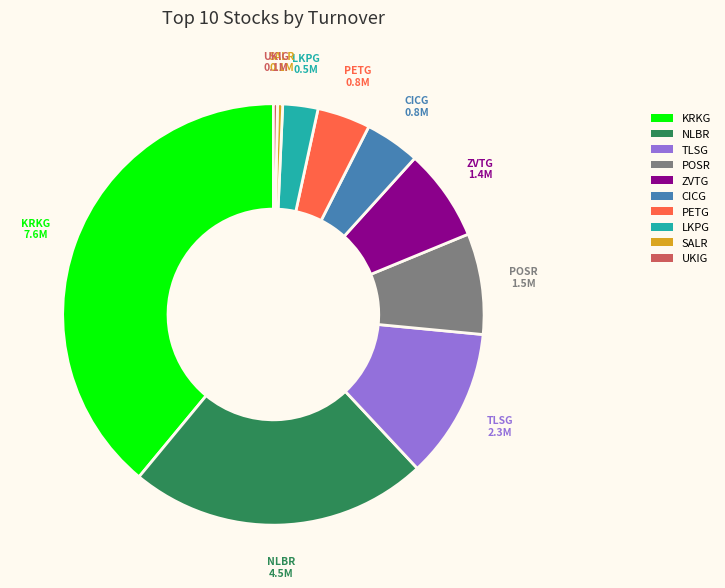

Does any single category account for the majority?

No